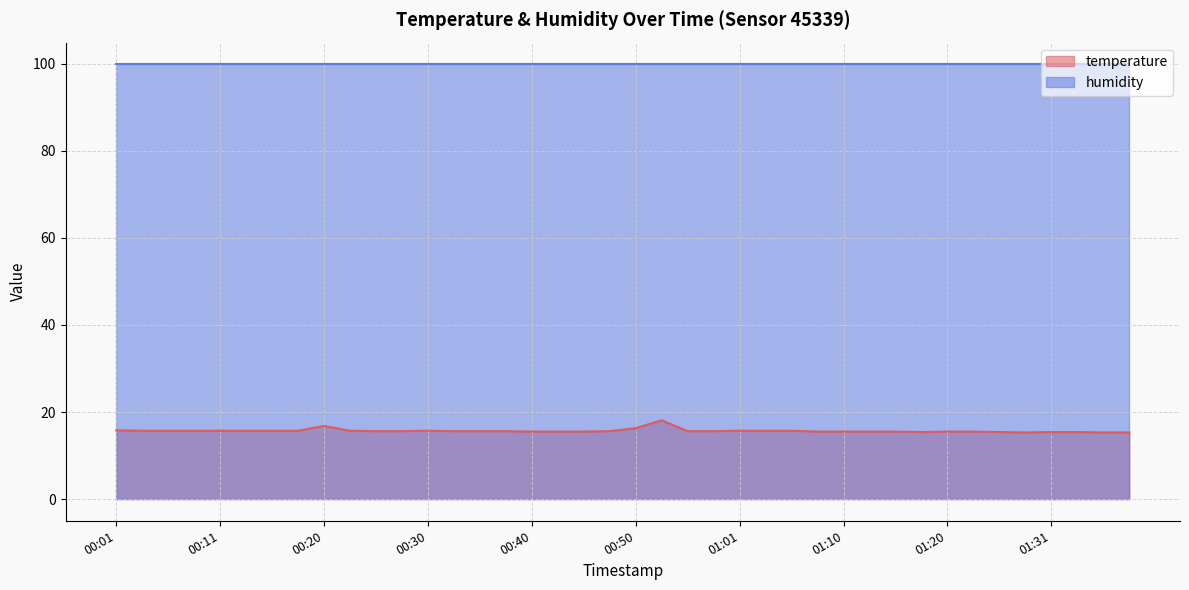

What is the difference between the values at 00:45 and 00:18?

0.2